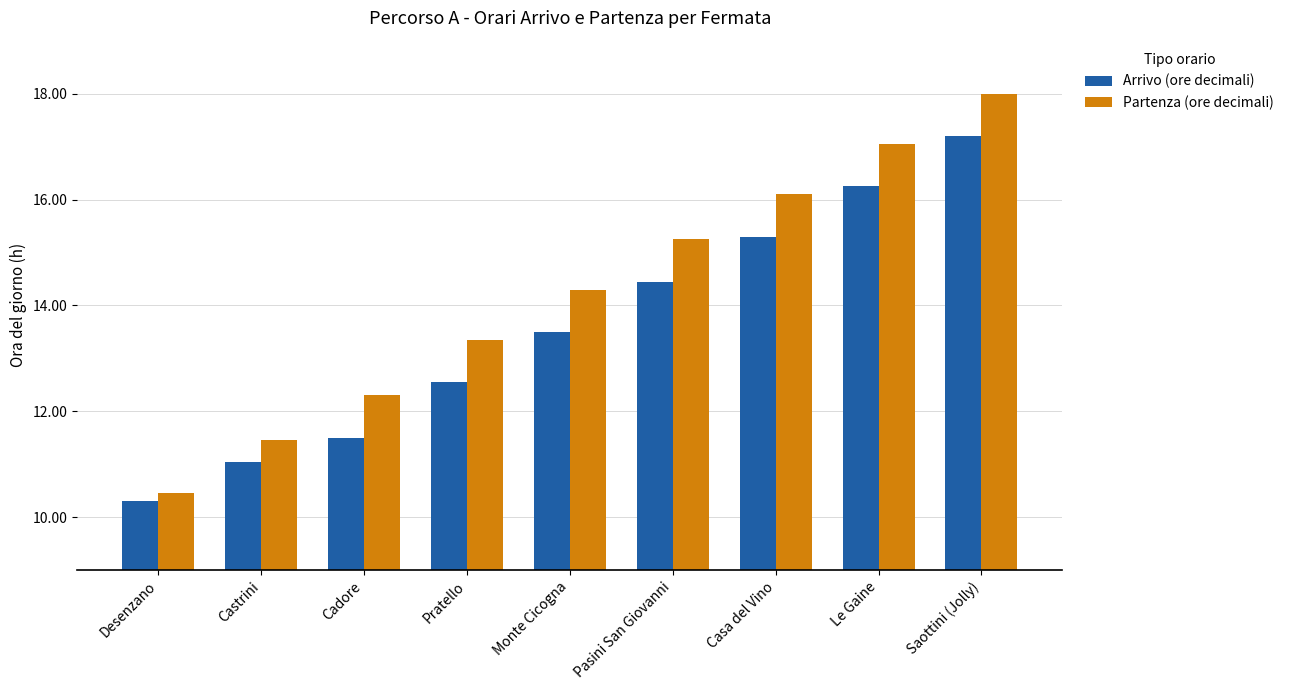

What is the difference between the highest and lowest values at Castrini?

0.4